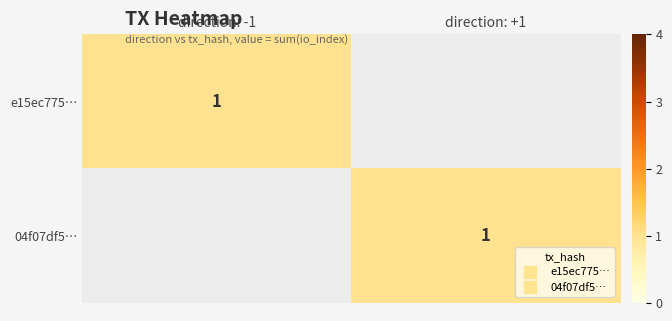

Between 0 and 1, which series saw the biggest shift?

e15ec775...